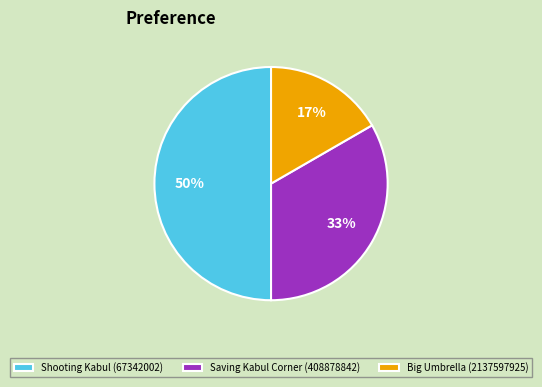

Count the number of slices in the pie.

3